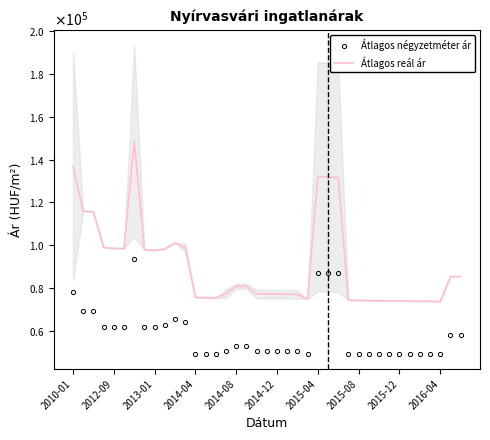

True or false: Átlagos négyzetméter ár and Átlagos reál ár cross at least once.

False